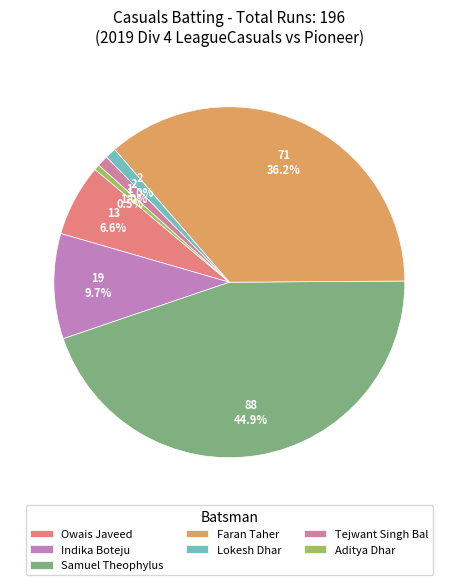

The Aditya Dhar slice represents 1% of the pie. True or false?

True